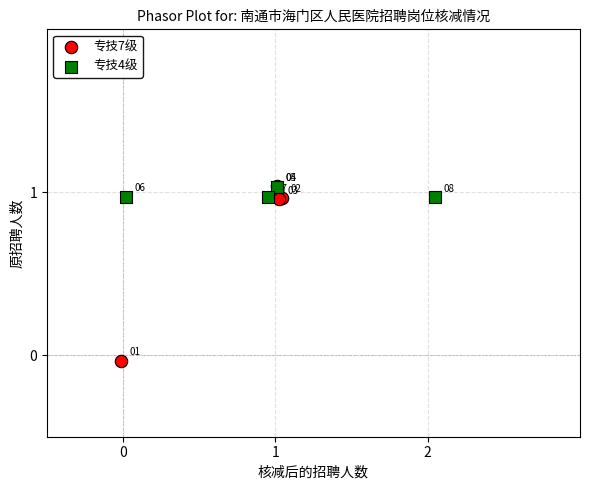

Which series contains the lowest Y value?

专技7级